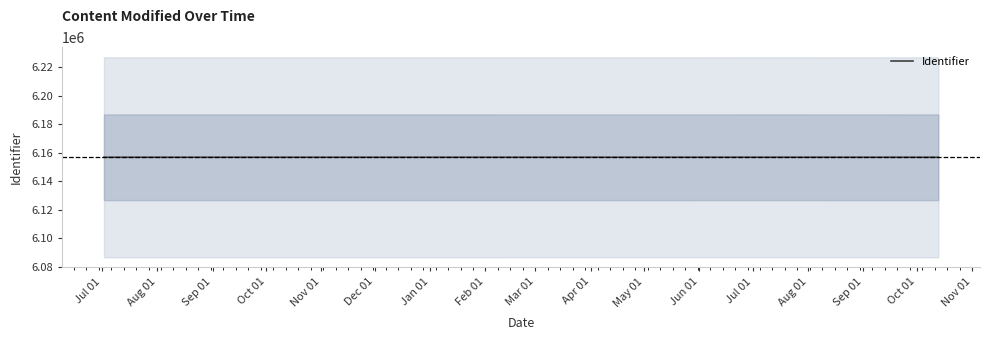

What value does the data have at Jul 01, to the nearest 10?

6156740